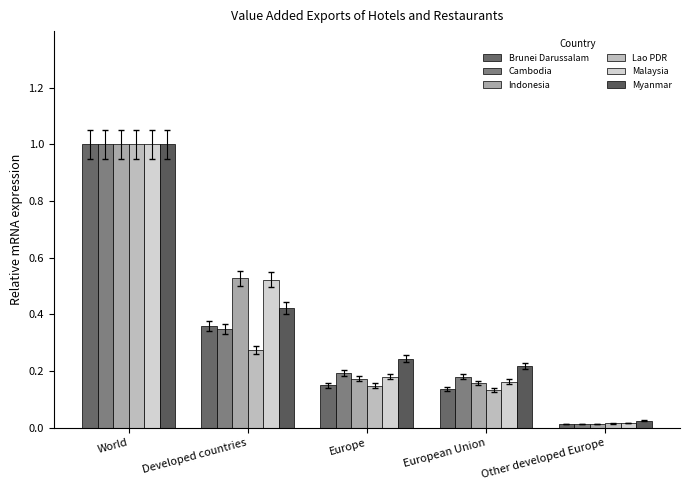

Where is Cambodia nearest to the value 0?

Other developed Europe